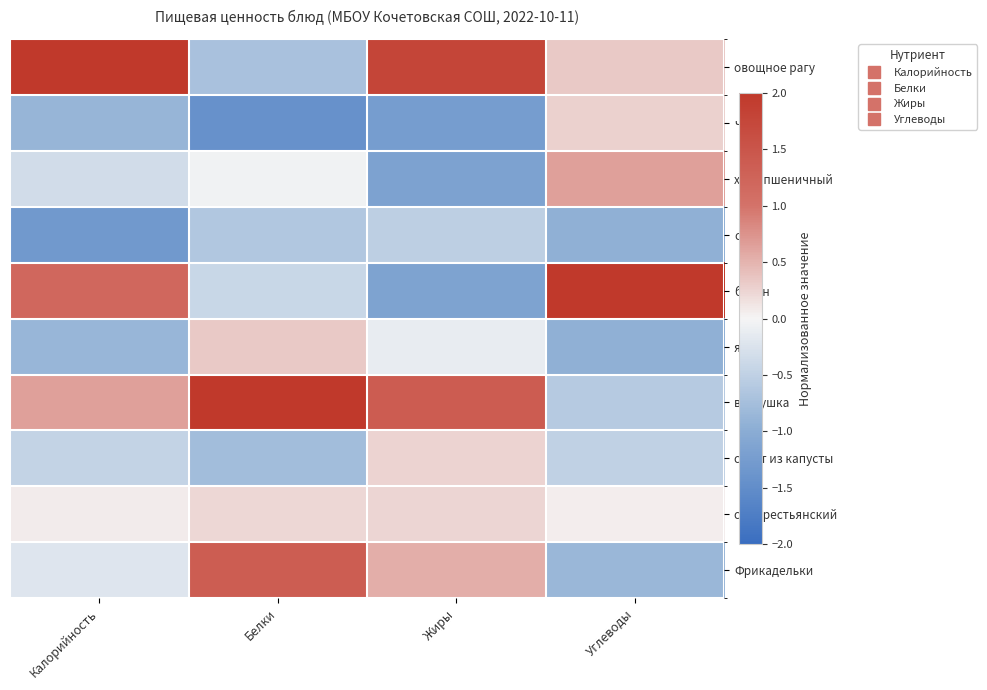

At Белки, list the series in order from largest to smallest.

ватрушка, Фрикадельки, яйцо, суп крестьянский, хлеб пшеничный, банан, сыр, овощное рагу, салат из капусты, чай